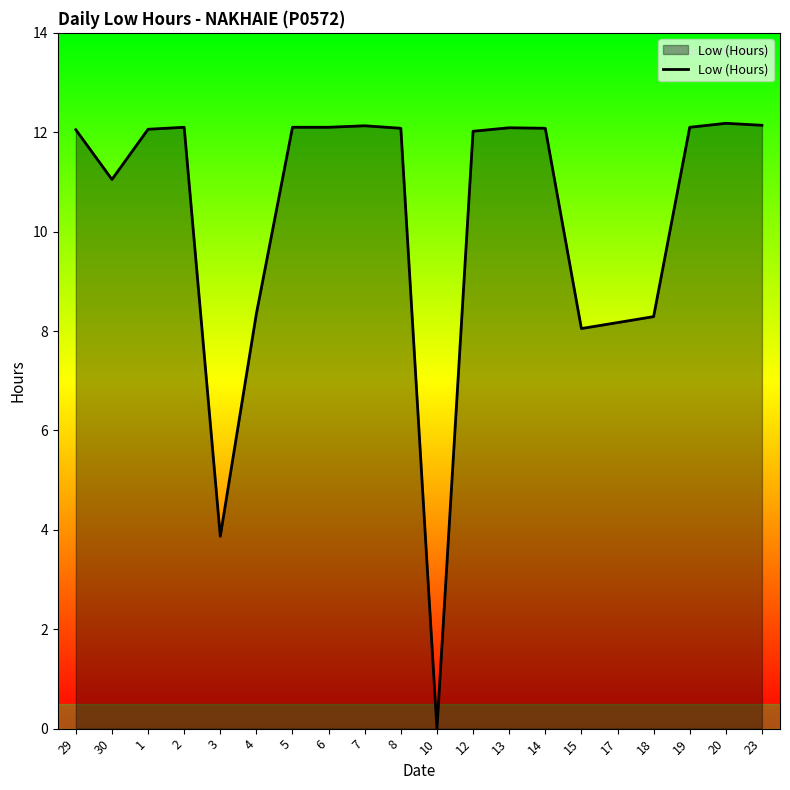

The chart shows a value of 0.0 at 10. True or false?

True